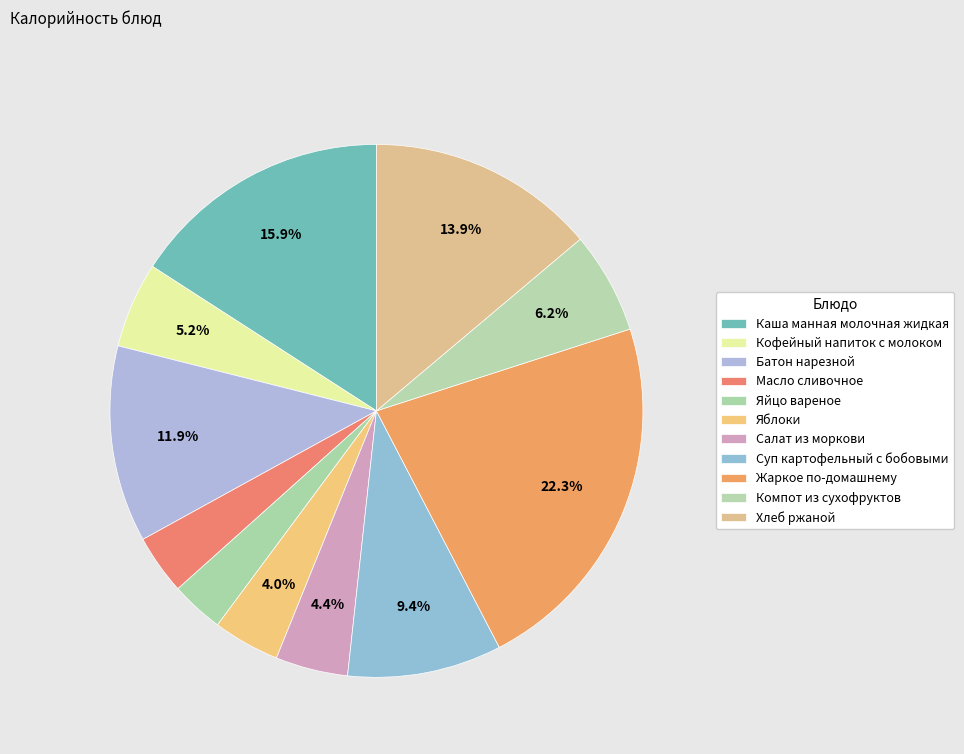

How many slices are in this pie chart?

11